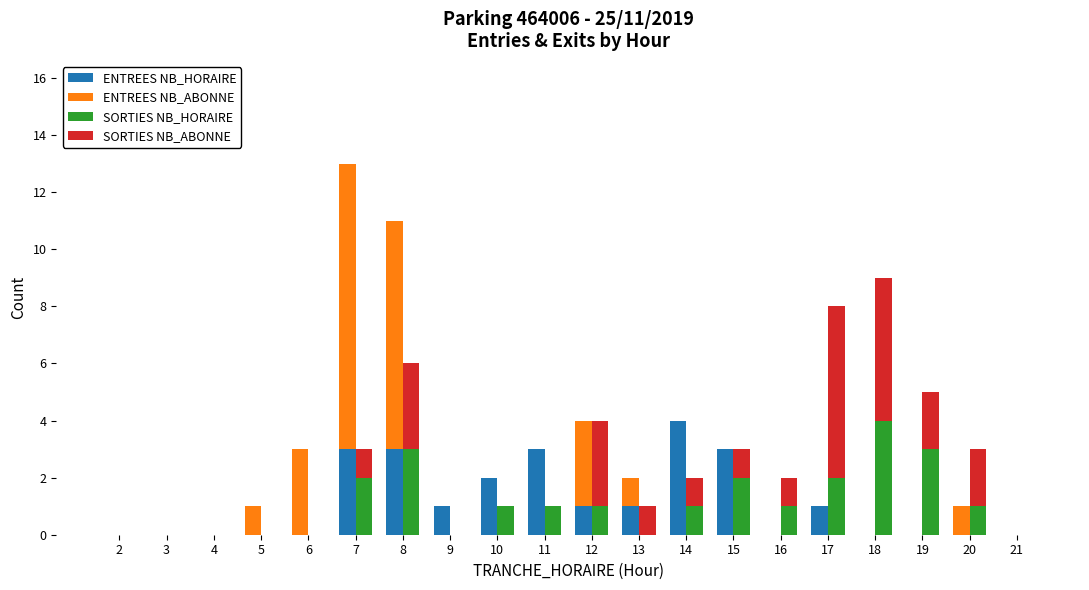

At which label does SORTIES NB_HORAIRE reach its peak?

18